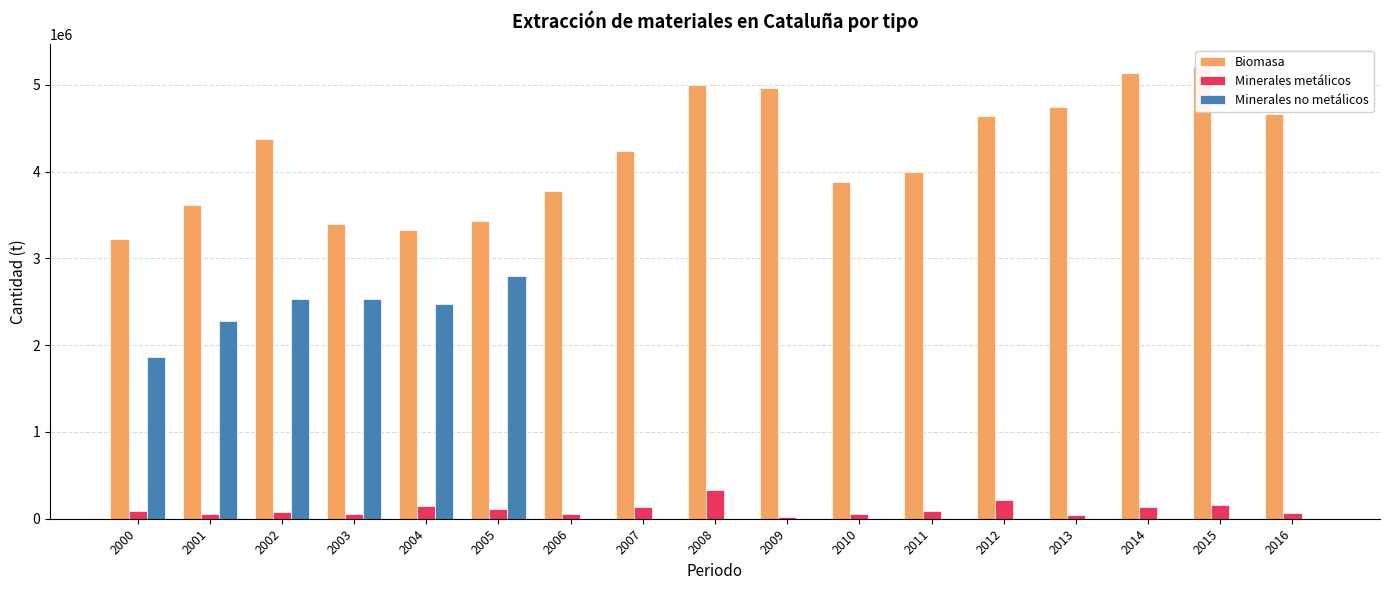

Is the value of Minerales metálicos at 2016 greater than the value of Minerales no metálicos at 2016?

Yes